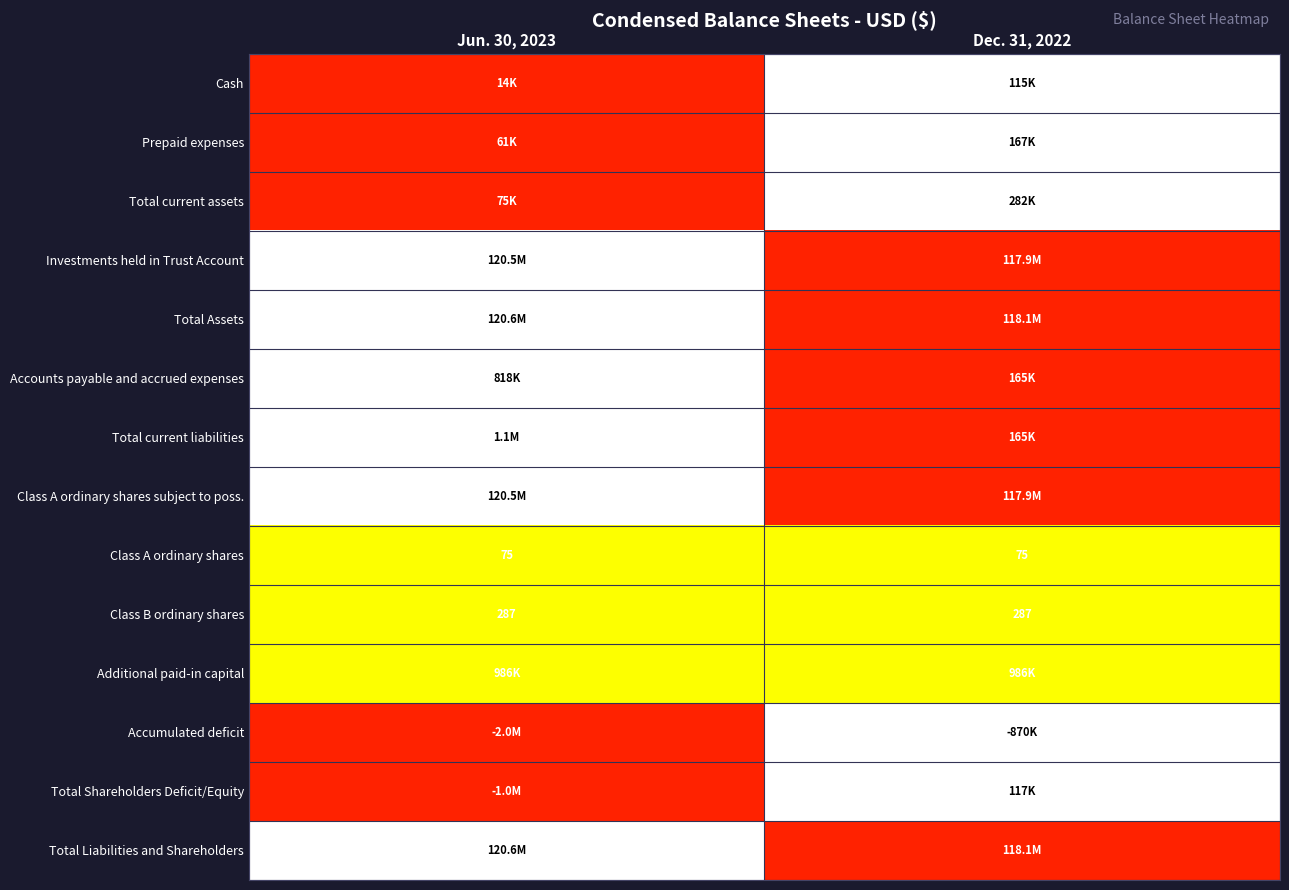

What is the sum of the Class A ordinary shares values at Jun. 30, 2023 and Dec. 31, 2022?

150.0